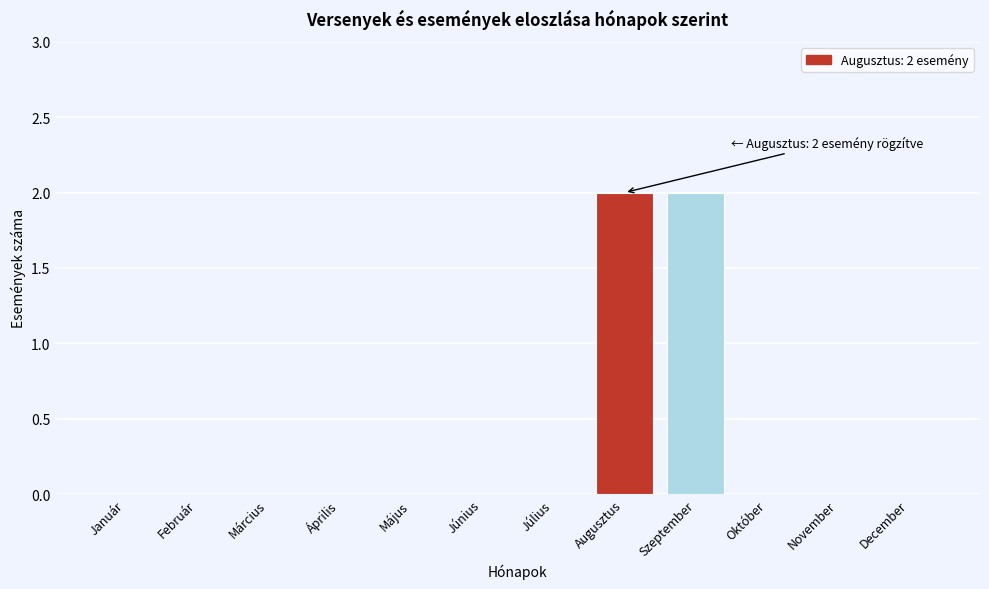

Reading left to right, transcribe all the data shown in this chart.

Január=0	Február=0	Március=0	Április=0	Május=0	Június=0	Július=0	Augusztus=2	Szeptember=2	Október=0	November=0	December=0